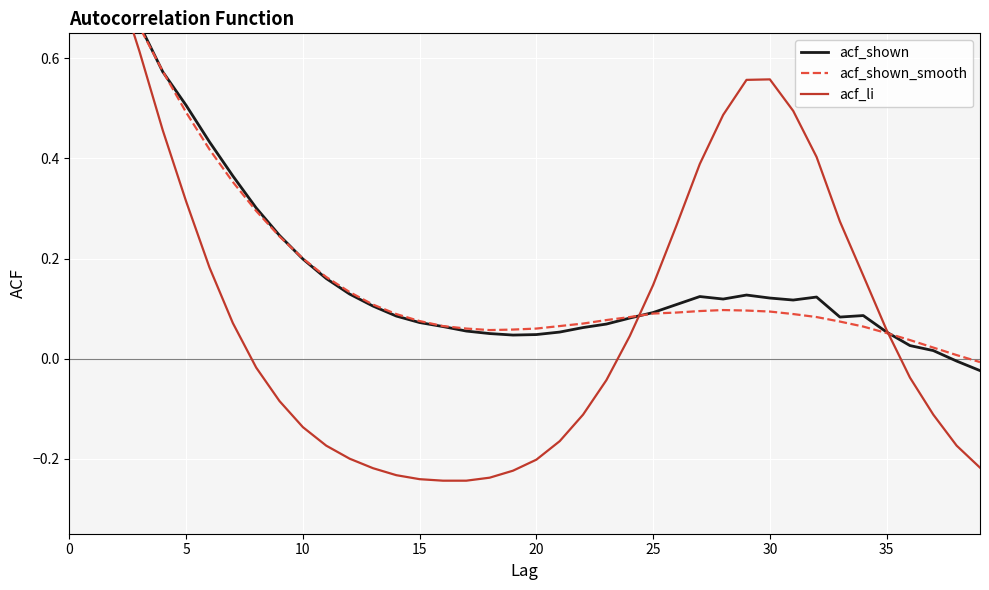

Which series has the widest spread of values?

acf_li